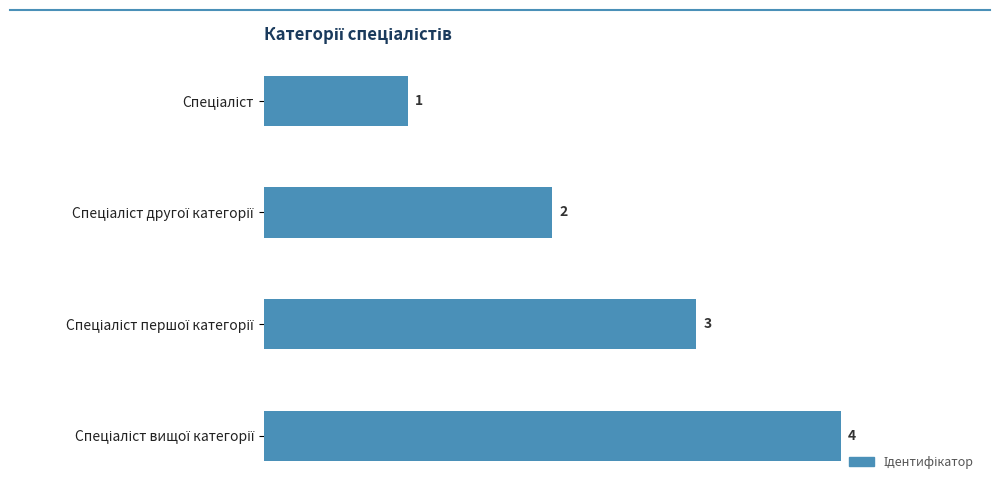

How many values are between 2 and 4?

3